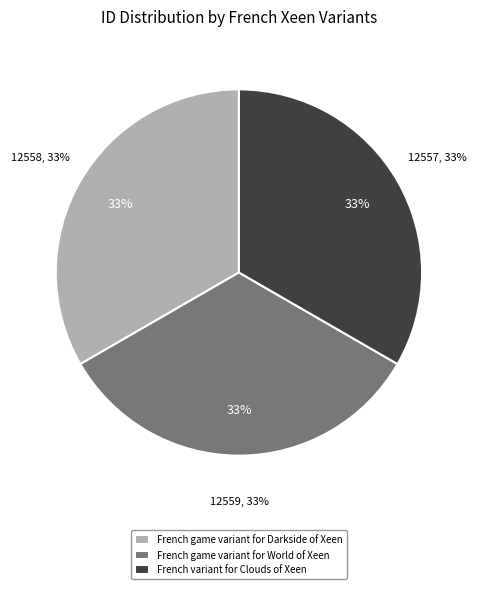

How many segments does this pie chart have?

3